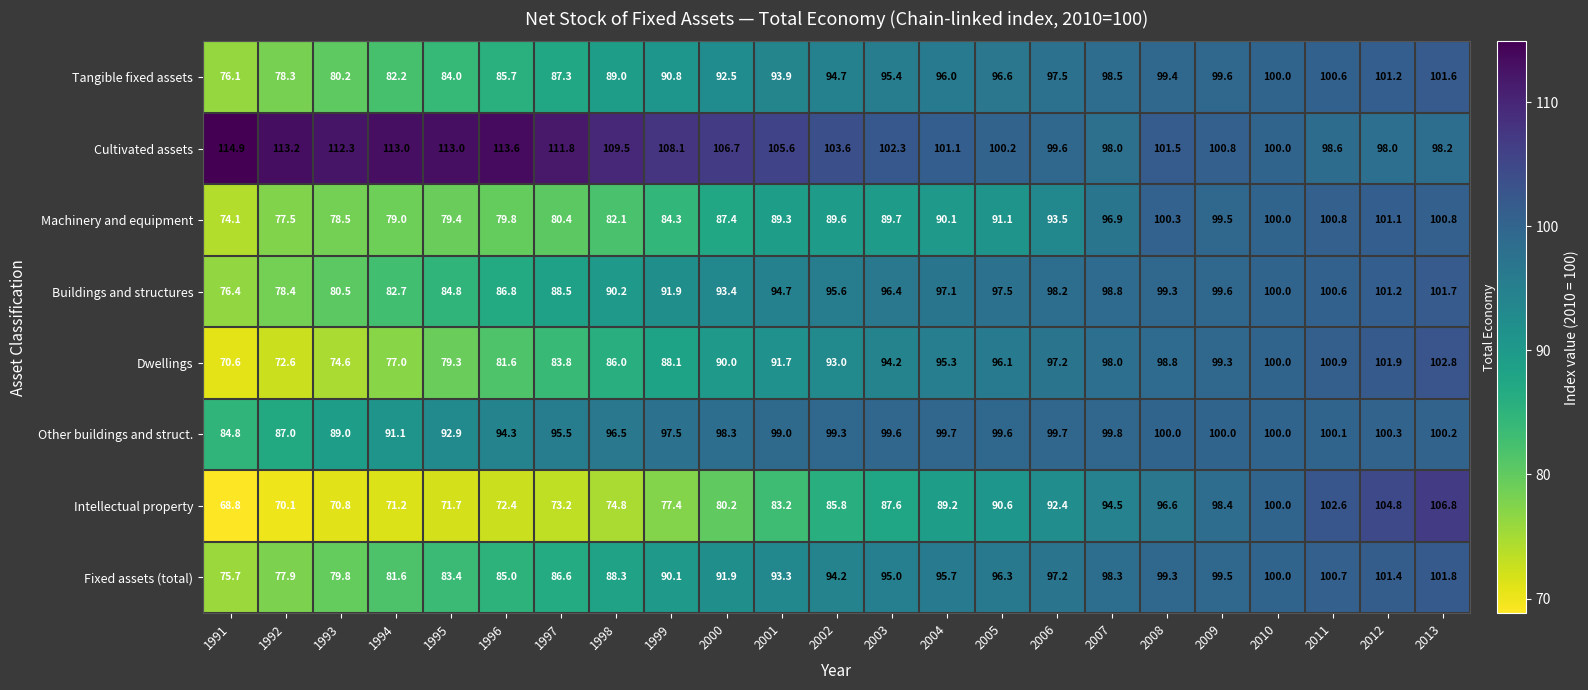

List the series in order of their peak value, lowest first.

Other buildings and struct., Machinery and equipment, Tangible fixed assets, Buildings and structures, Fixed assets (total), Dwellings, Intellectual property, Cultivated assets